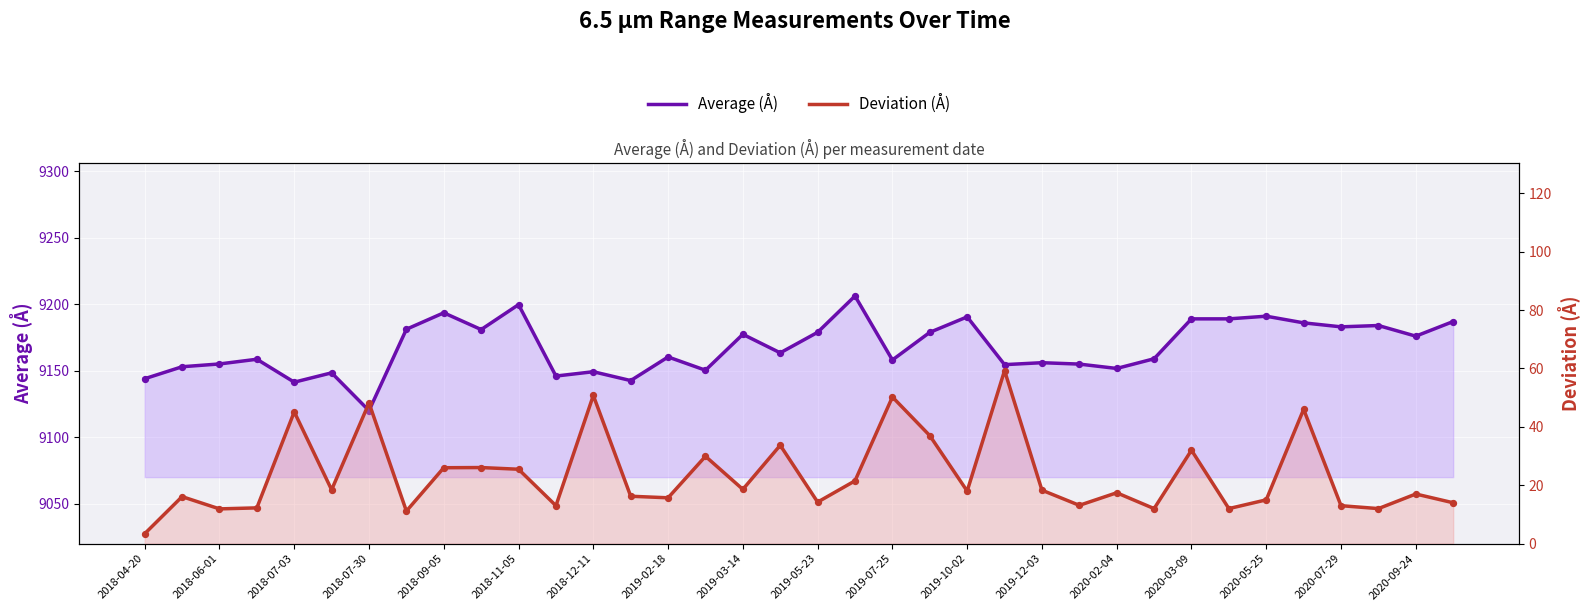

At how many categories does at least one series exceed 3022?

36